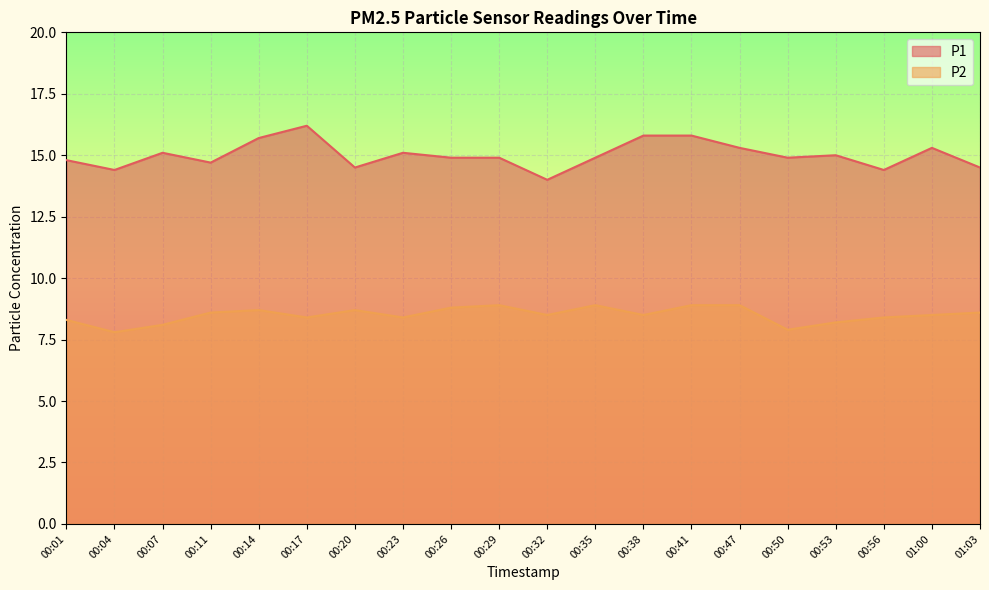

What is the highest value of the P2 series?

8.9